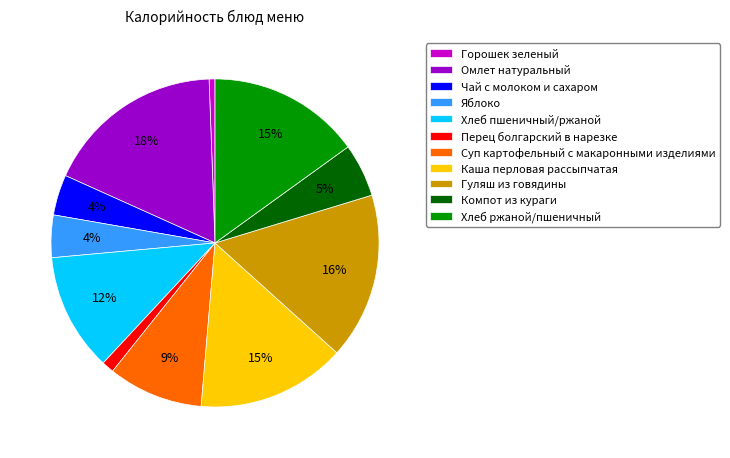

What is the largest slice in the pie chart?

Омлет натуральный